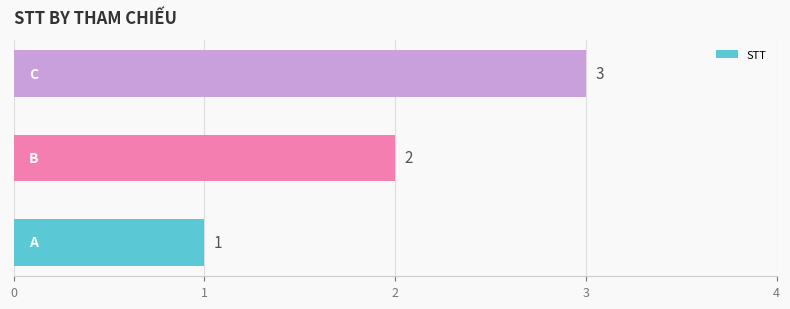

What is the greatest value displayed?

3